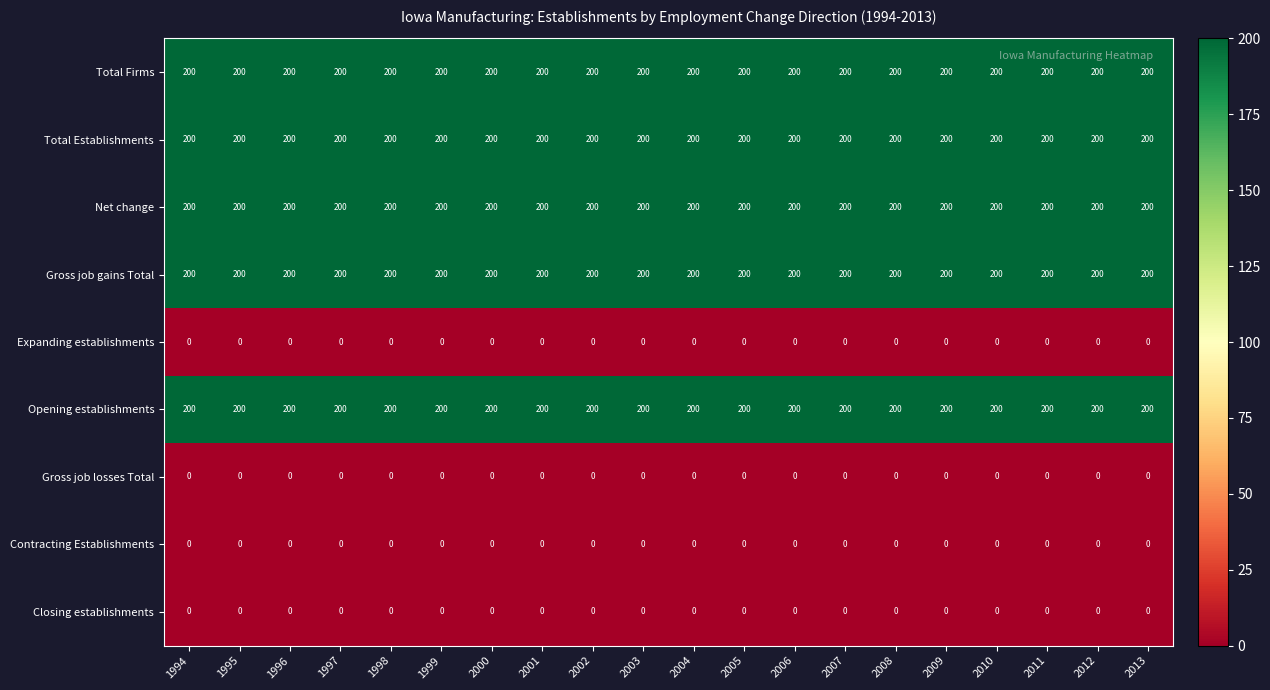

What value does the Total Firms series have at 1996?

200